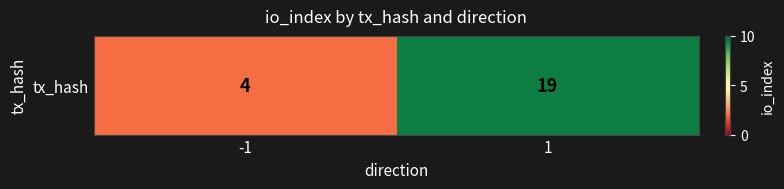

Is it true that the value at 1 is 9?

False